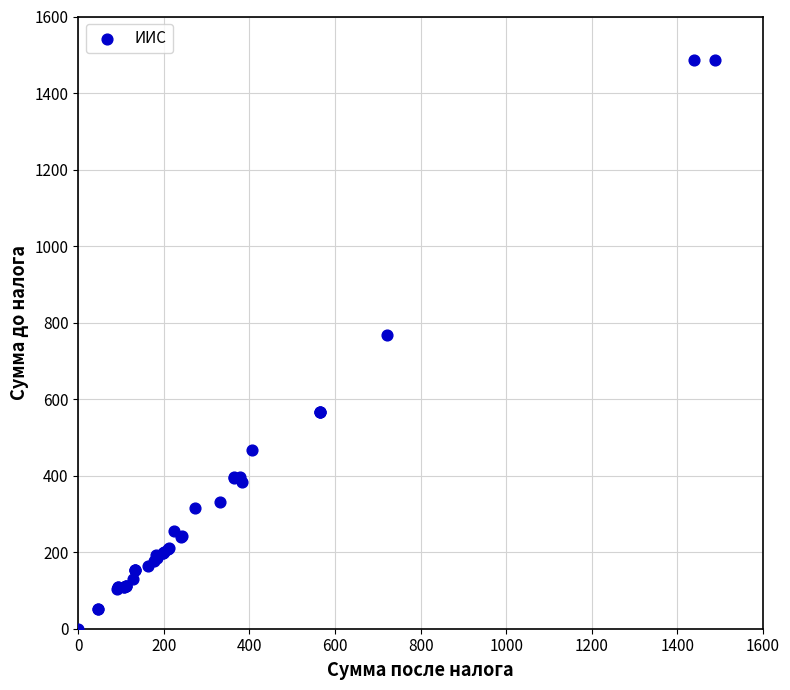

What Y value in the scatter plot is closest to 743?

766.5